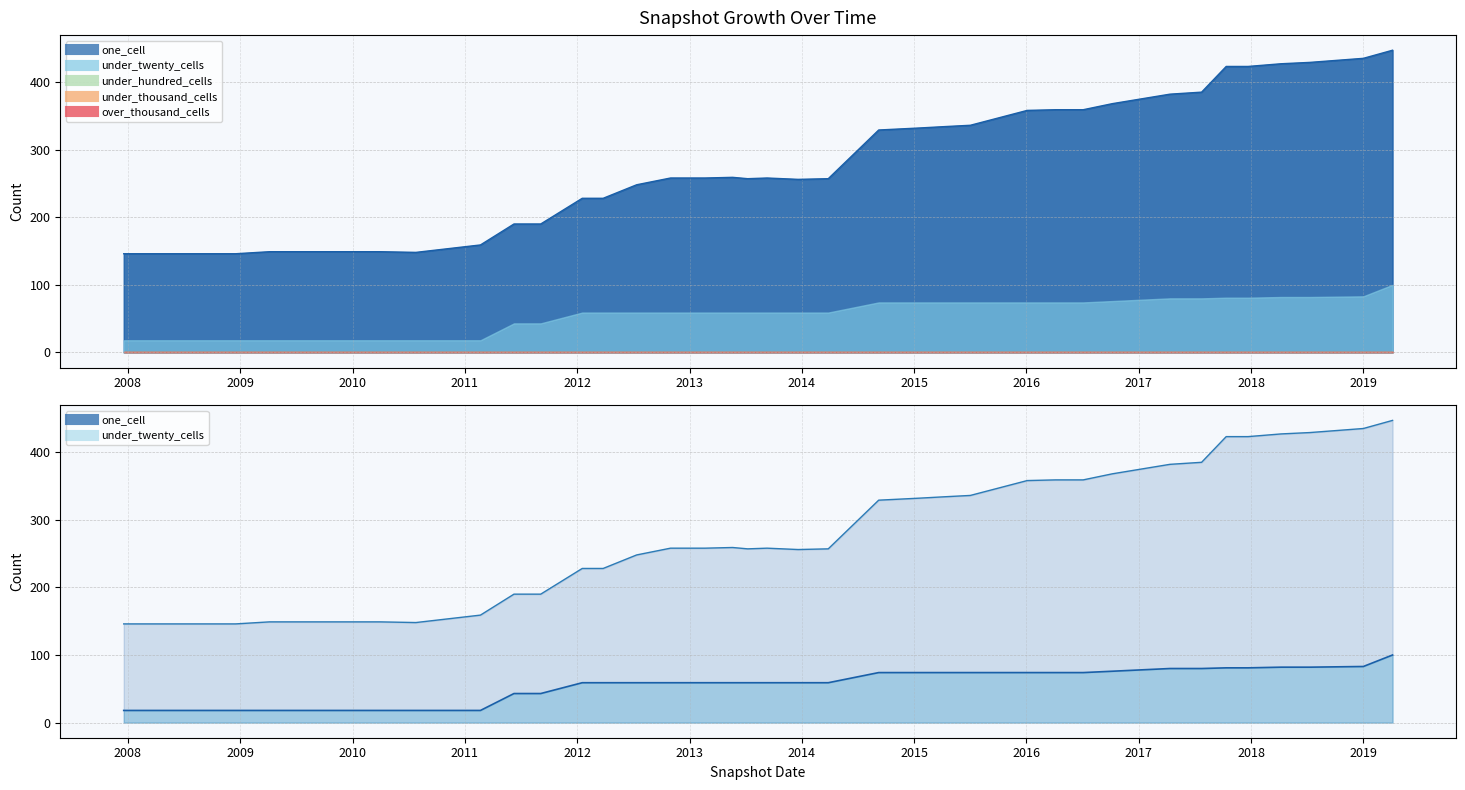

The one_cell series shows 125 at 2016-01-04. True or false?

False